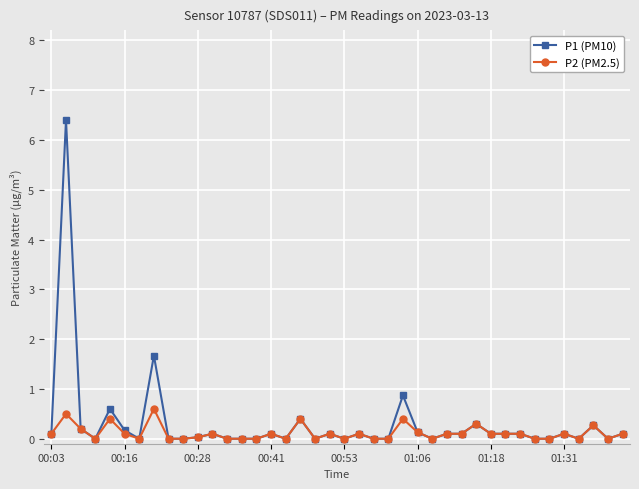

True or false: P1 (PM10) has more than 1 points higher than both neighbors.

True